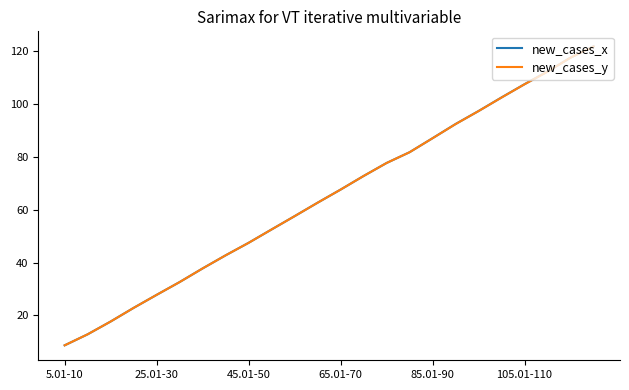

What is the maximum value for new_cases_y?

121.8